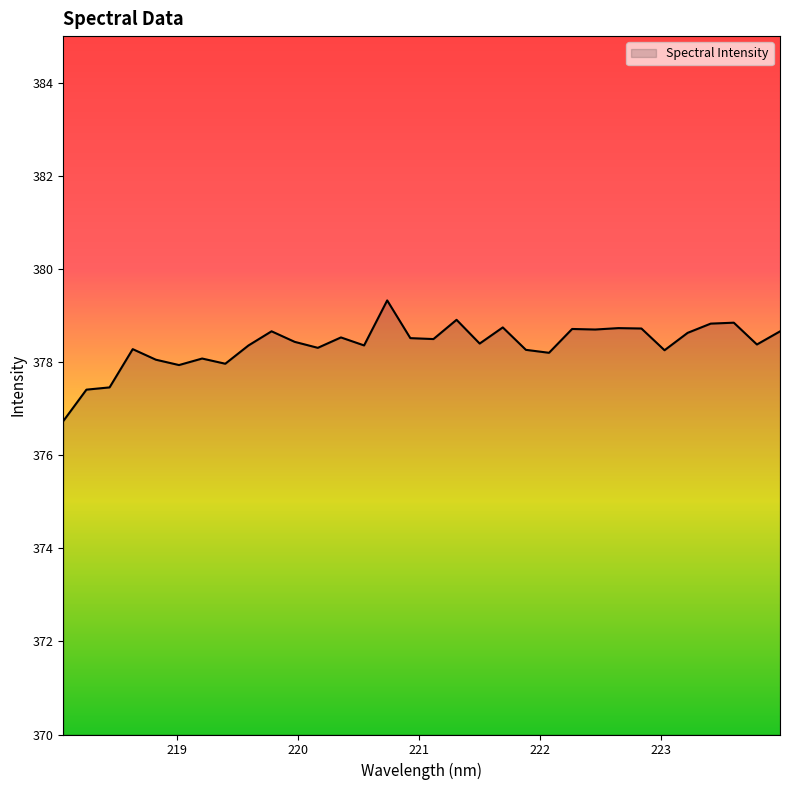

What is the difference between the maximum and minimum values?

2.6